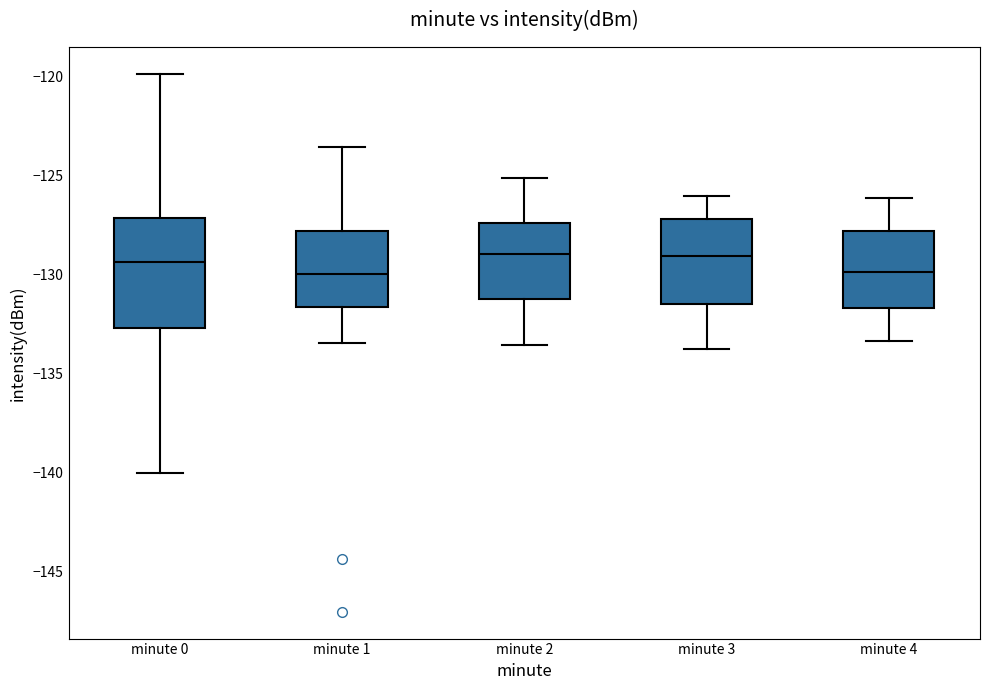

Where is the lower edge of the box for minute 4 on the y-axis? The values are not printed on the chart, so give them approximately, as read against the axis.

-131.5